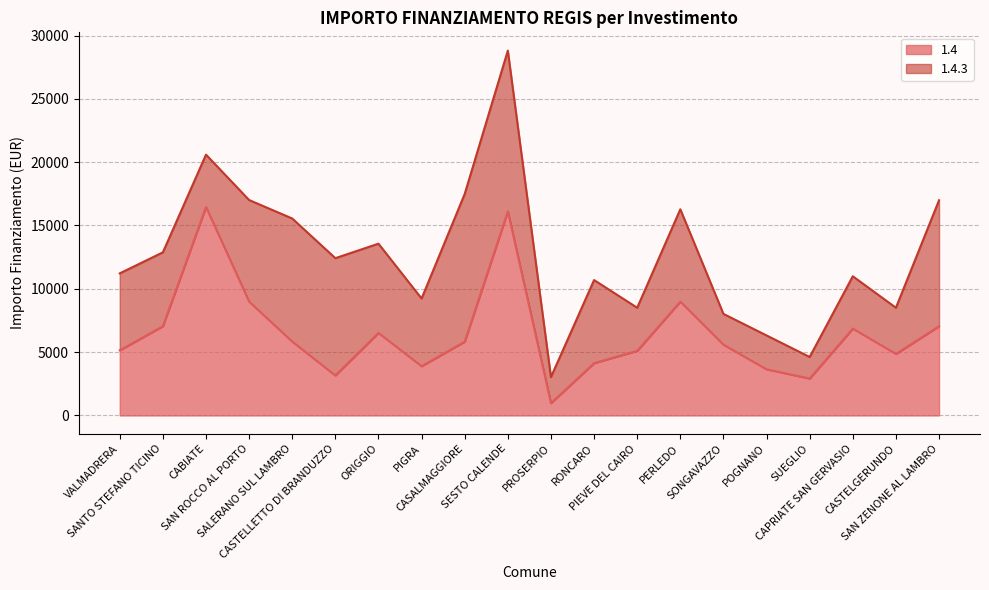

What is the difference between the values at CABIATE and CAPRIATE SAN GERVASIO?

9604